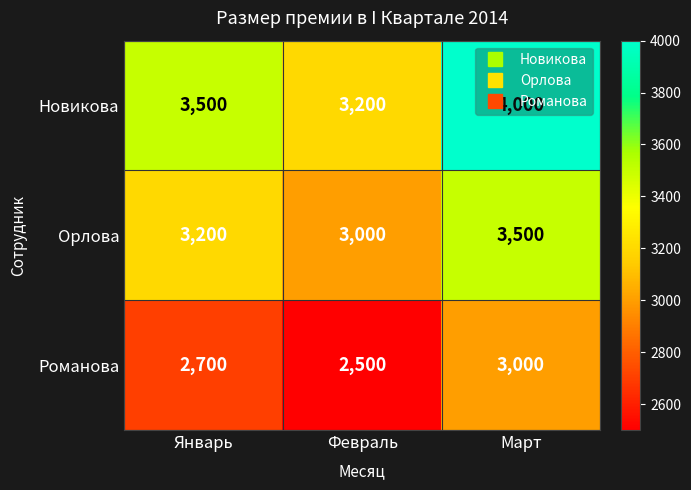

Rank the series at Январь from lowest to highest value.

Романова, Орлова, Новикова